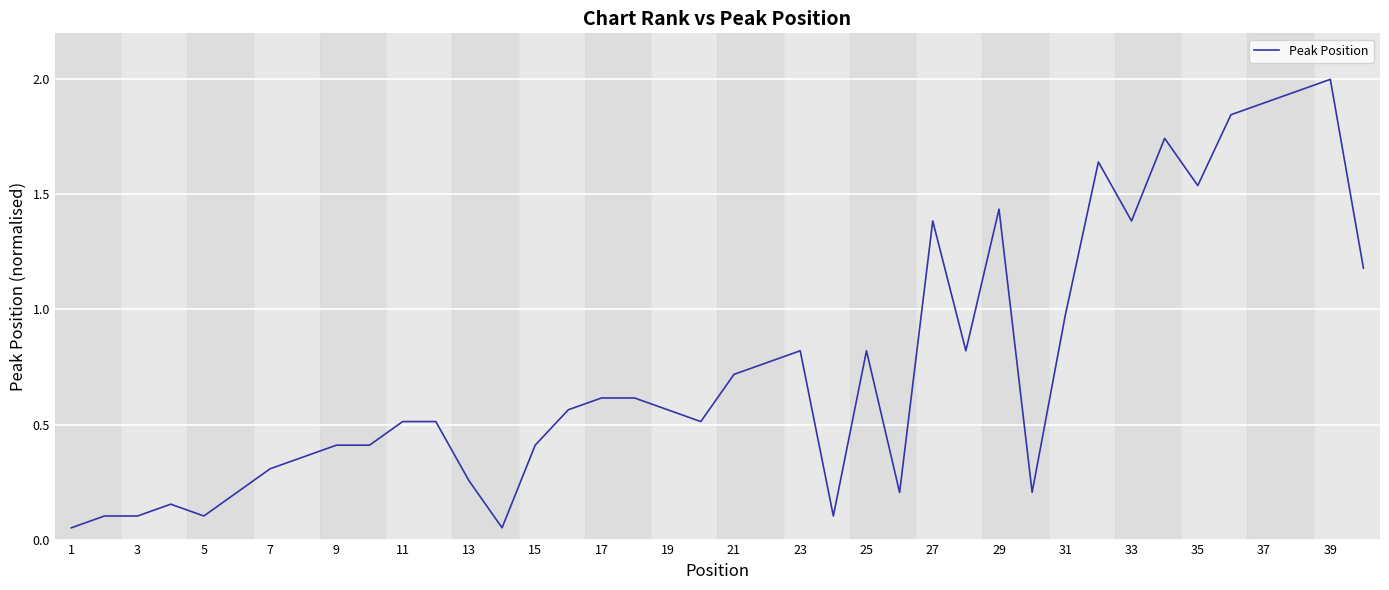

Reading left to right, list all the values displayed in this chart.

0.1	0.1	0.1	0.2	0.1	0.2	0.3	0.4	0.4	0.4	0.5	0.5	0.3	0.1	0.4	0.6	0.6	0.6	0.6	0.5	0.7	0.8	0.8	0.1	0.8	0.2	1.4	0.8	1.4	0.2	1.0	1.6	1.4	1.7	1.5	1.8	1.9	1.9	2.0	1.2